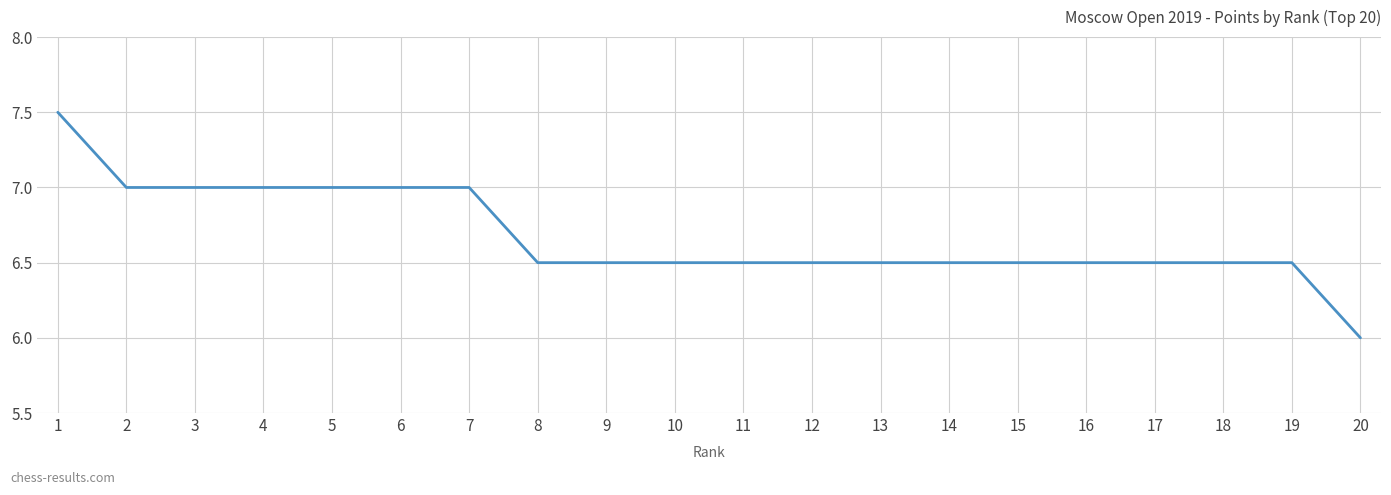

What is the change in value from 5 to 20?

-1.0